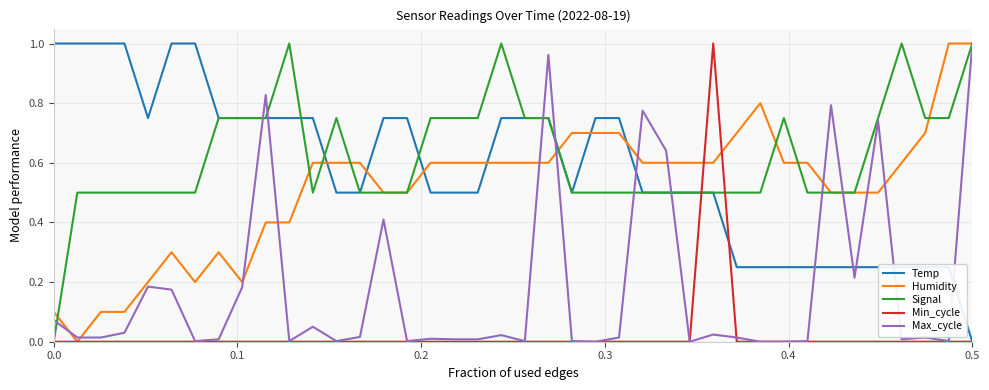

Does the chart display data point markers on the line(s)?

No